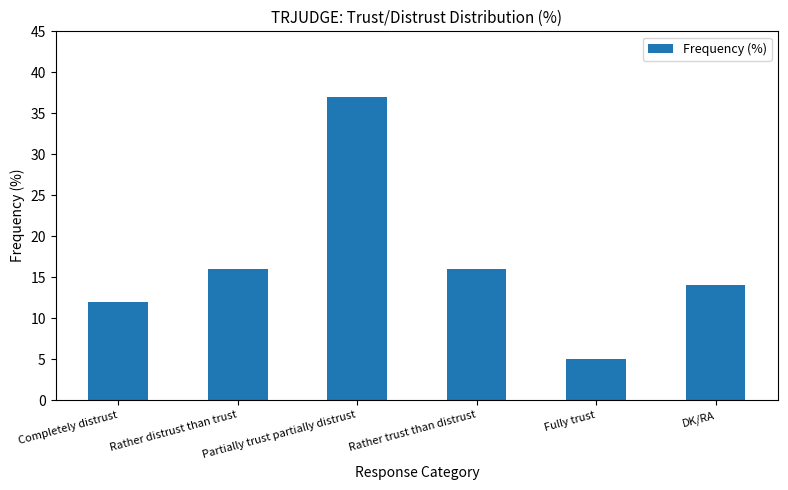

At which category does the chart reach its minimum across all series?

Fully trust